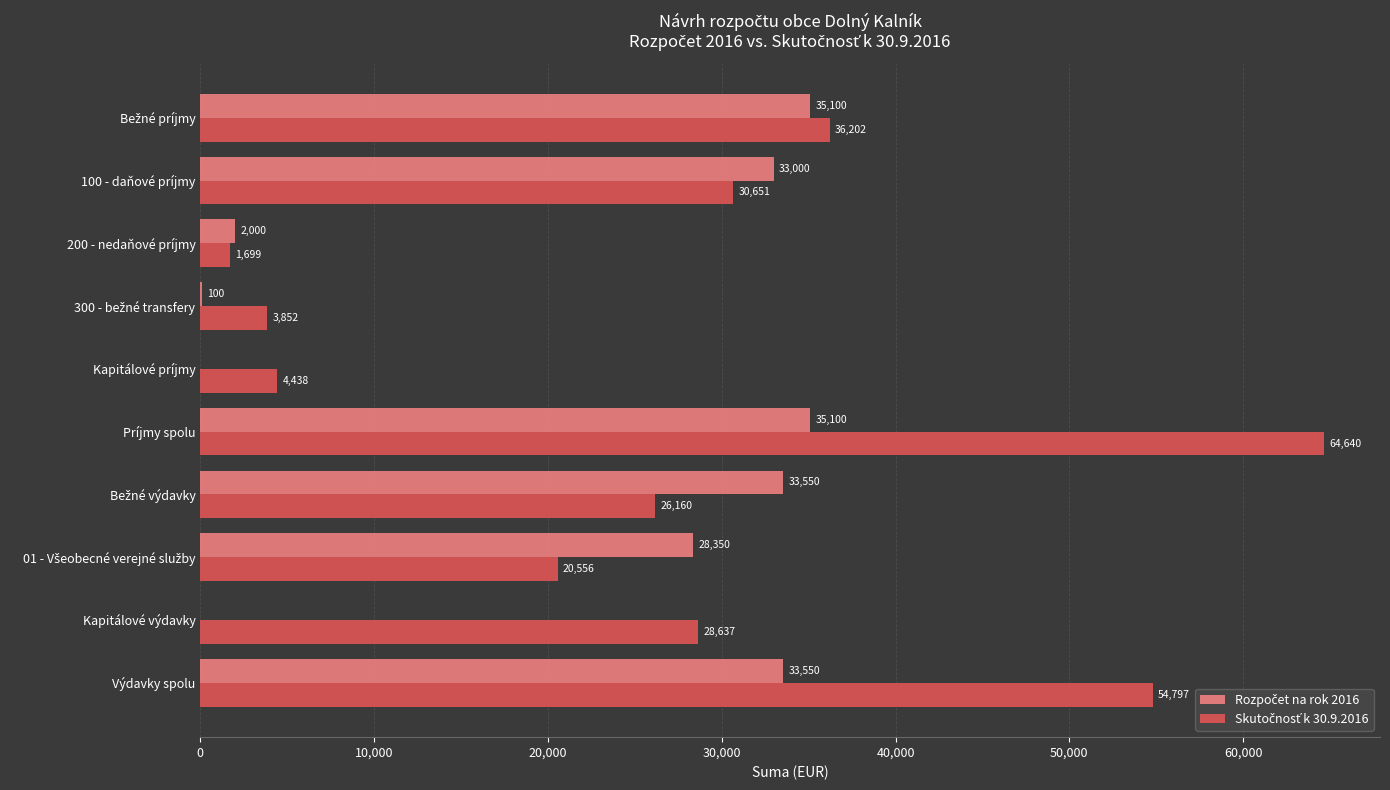

How many distinct data groups are displayed?

2